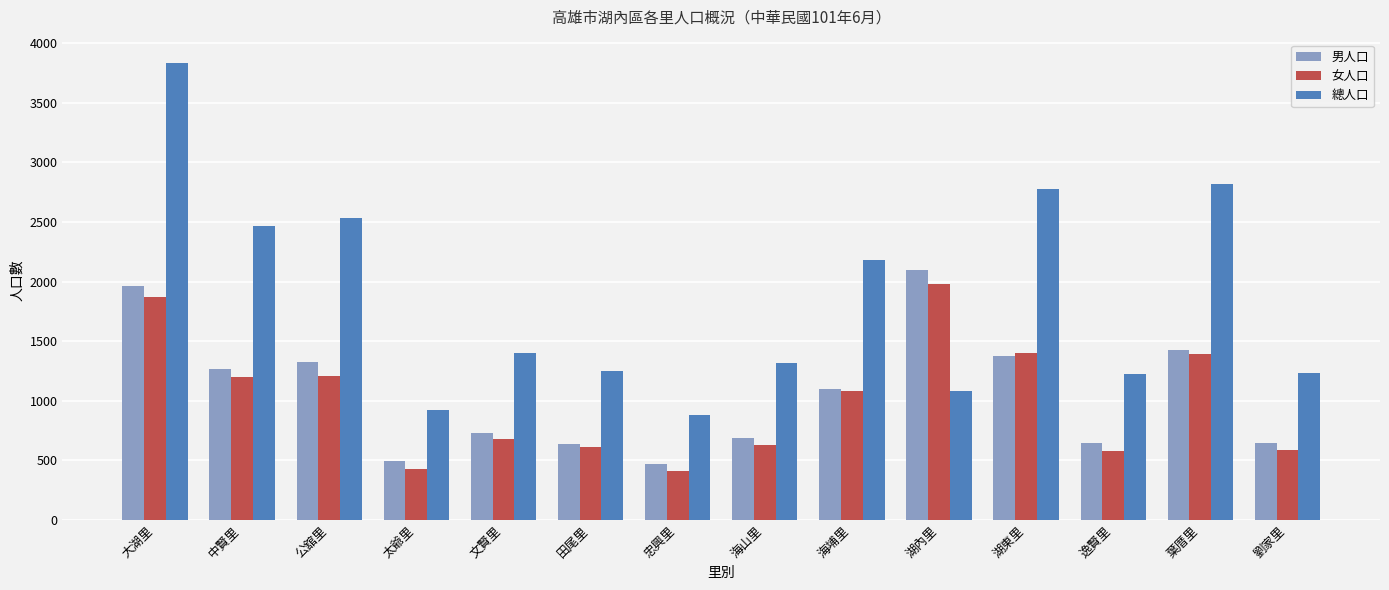

What is the total value across all series at 逸賢里?

2448